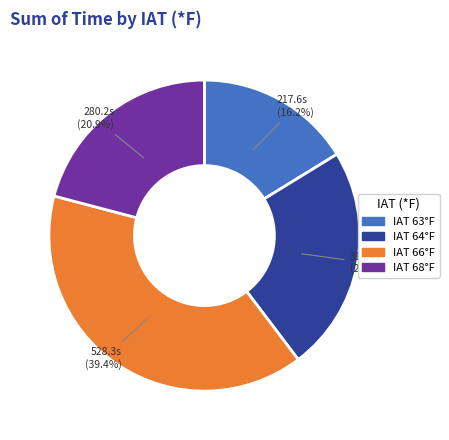

Rank the categories by value from lowest to highest.

IAT 63°F, IAT 68°F, IAT 64°F, IAT 66°F